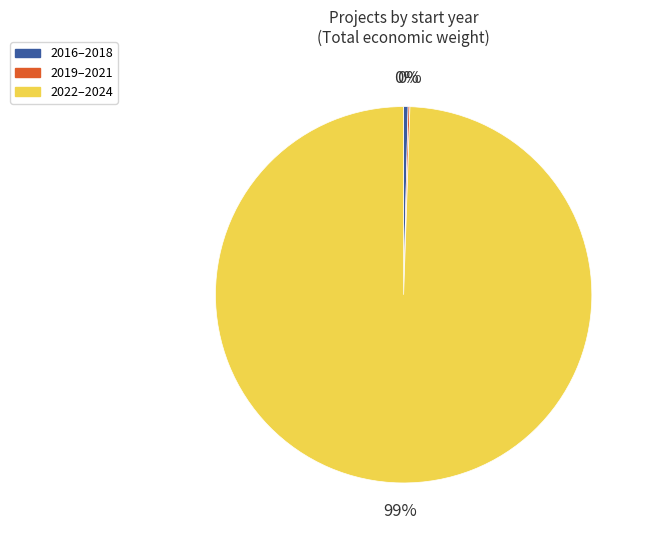

To the nearest percent, what is the average slice percentage?

33%